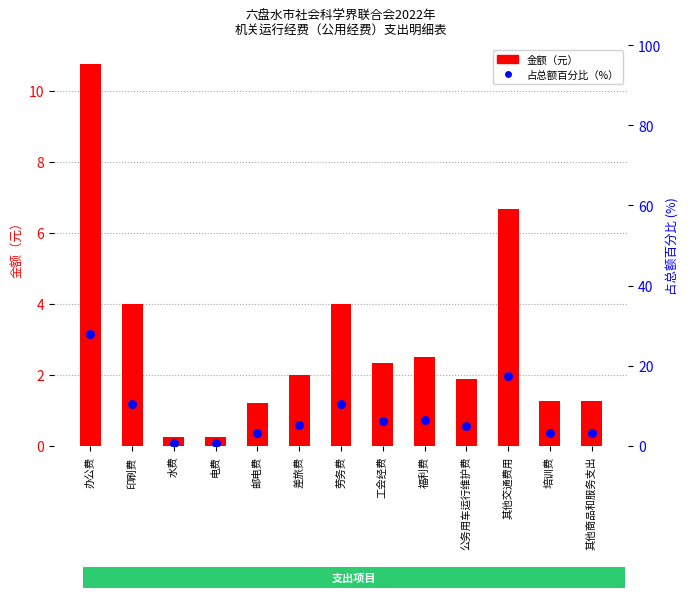

Which series has the largest total across all categories?

占总额百分比